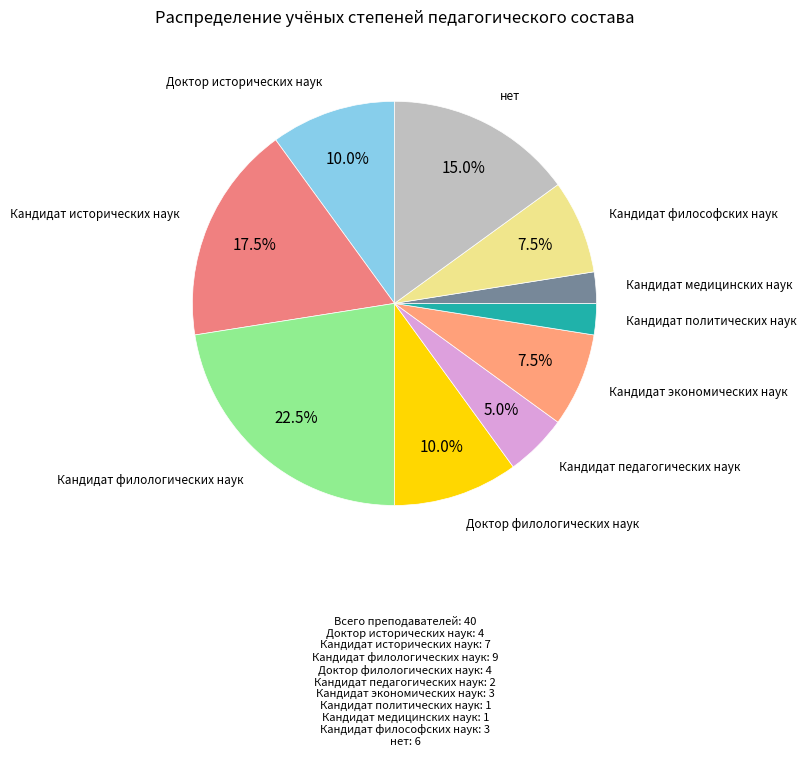

What percentage do Доктор исторических наук and нет together represent?

25.0%